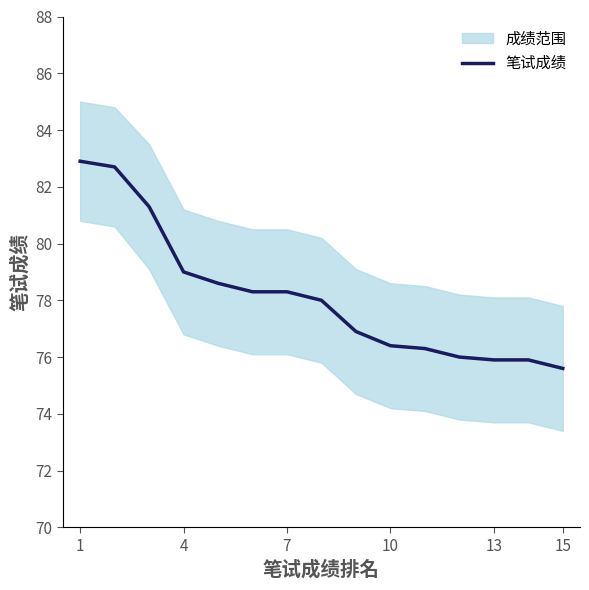

At which label does the data first exceed 78?

1